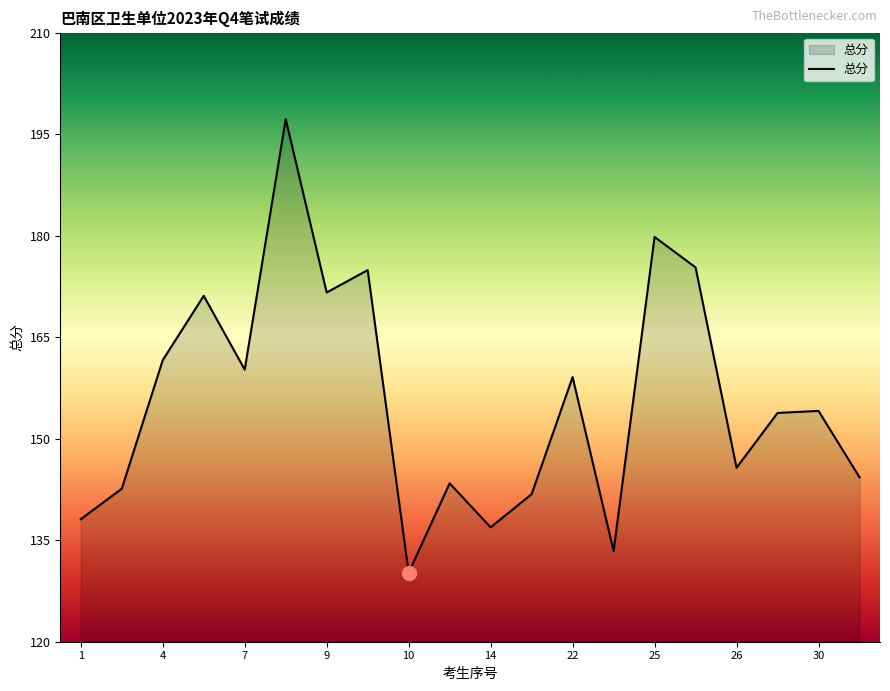

What is the maximum value shown in the chart?

197.2